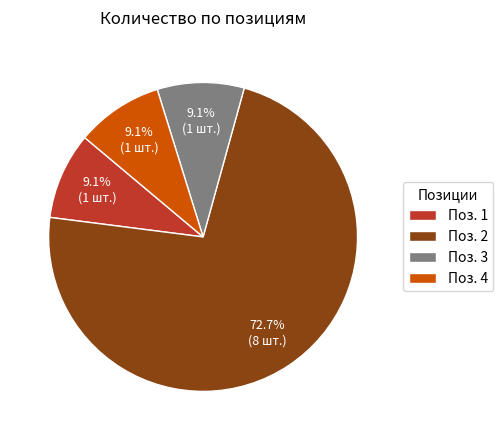

What is the majority slice?

Поз. 2